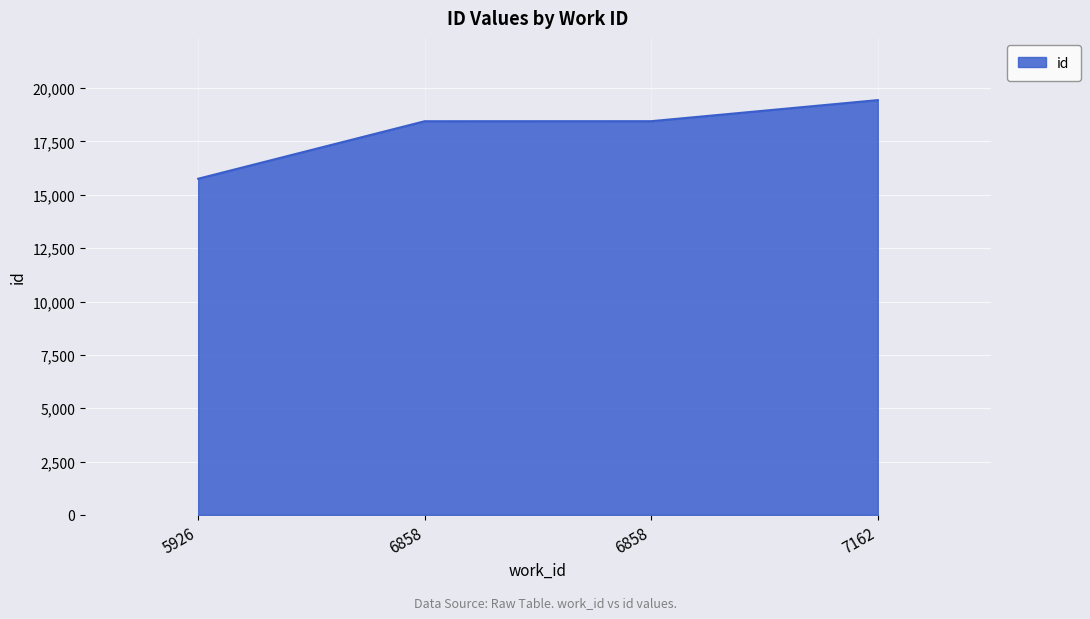

Approximately how many times larger is the value at 6858 compared to 6858?

1.0